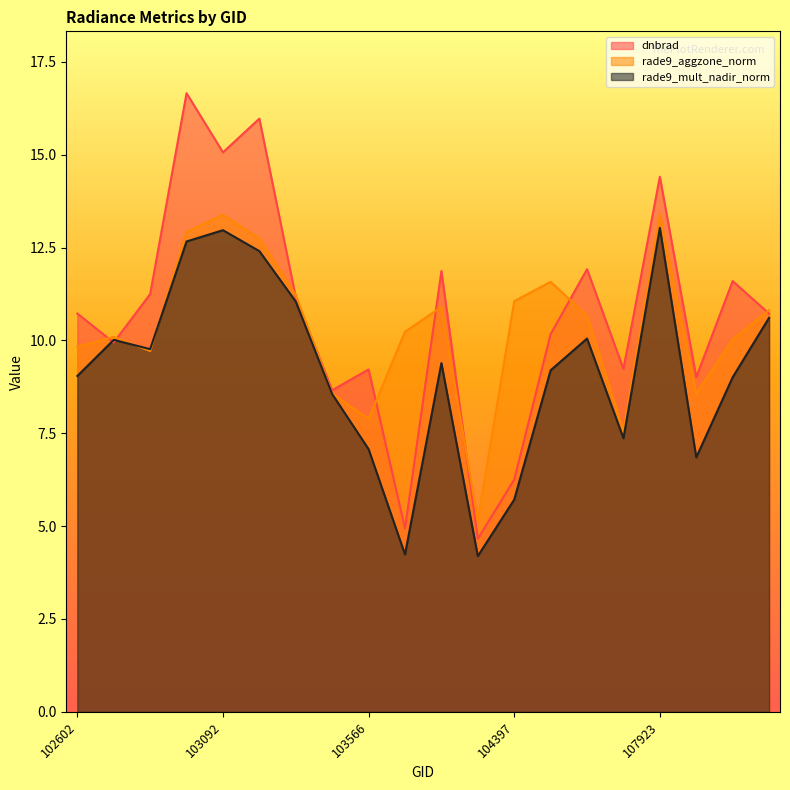

List the series in order of their overall mean, lowest first.

rade9_mult_nadir_norm, rade9_aggzone_norm, dnbrad